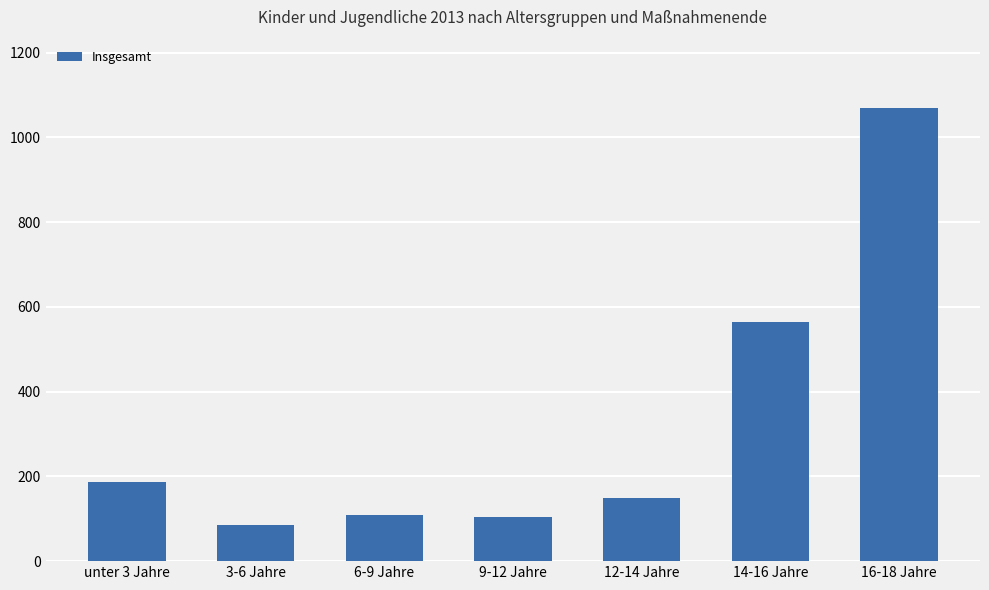

Between 16-18 Jahre and 14-16 Jahre, which is larger?

16-18 Jahre